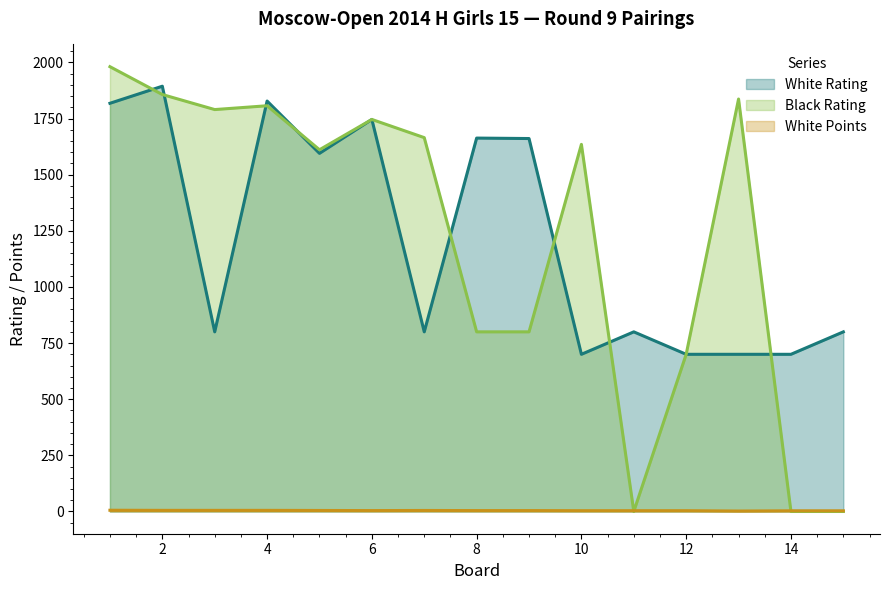

What is the value of the White Rating point at the 5th from the left?

1595.0